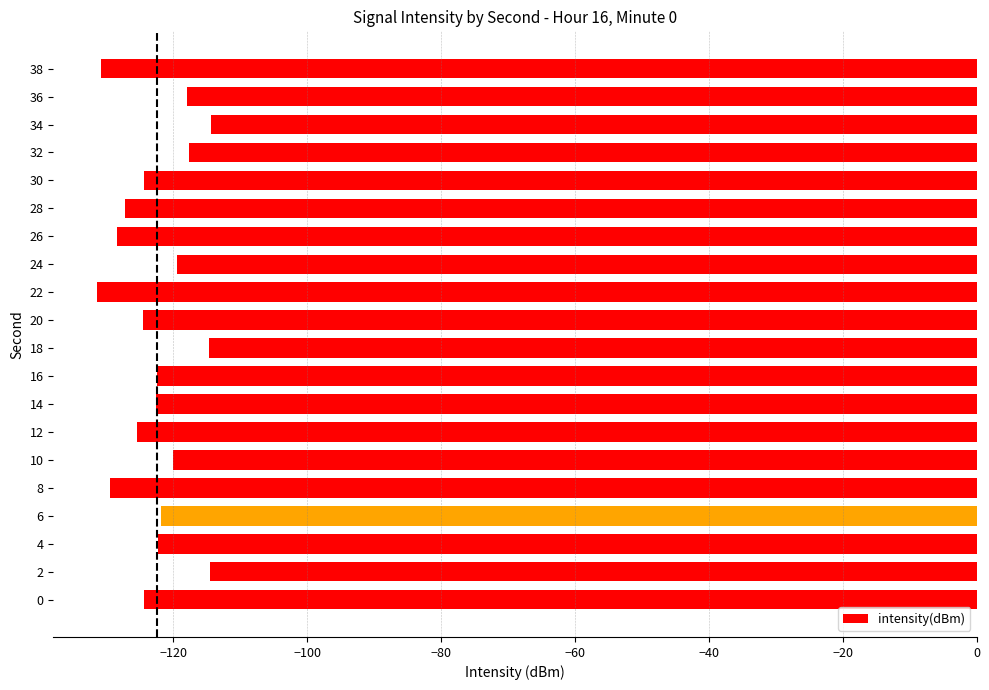

True or false: the data shows -127.3 at 28.

True